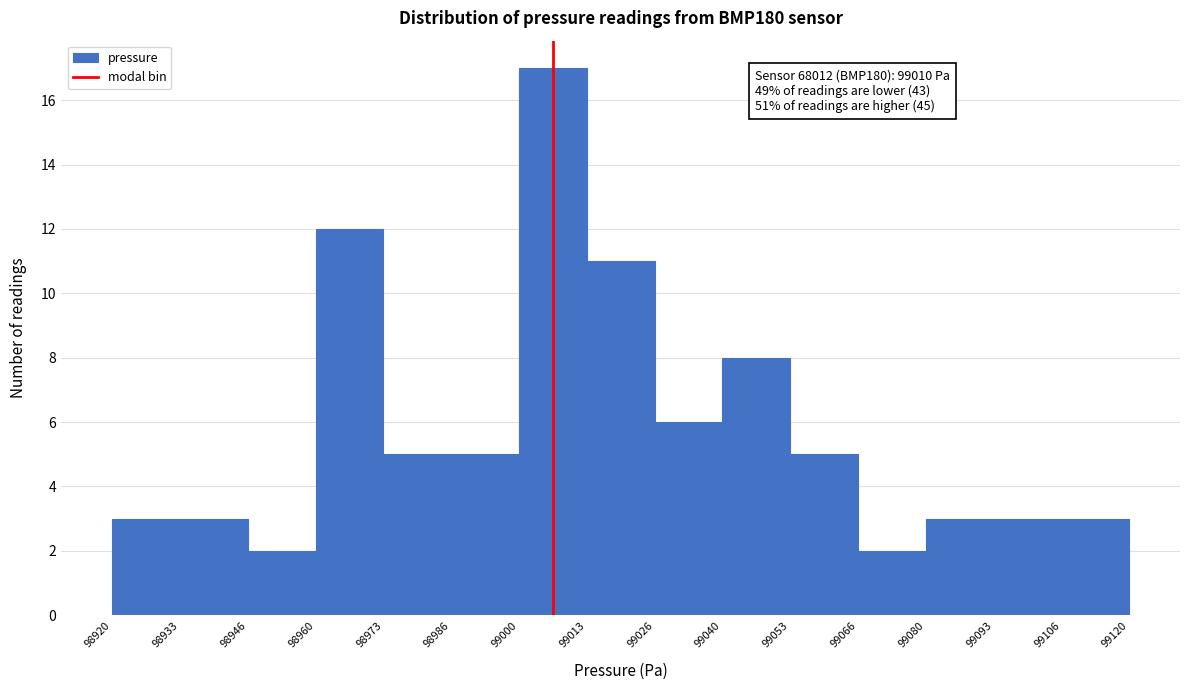

Which range on the x-axis has the tallest bar?

99000 to 99013